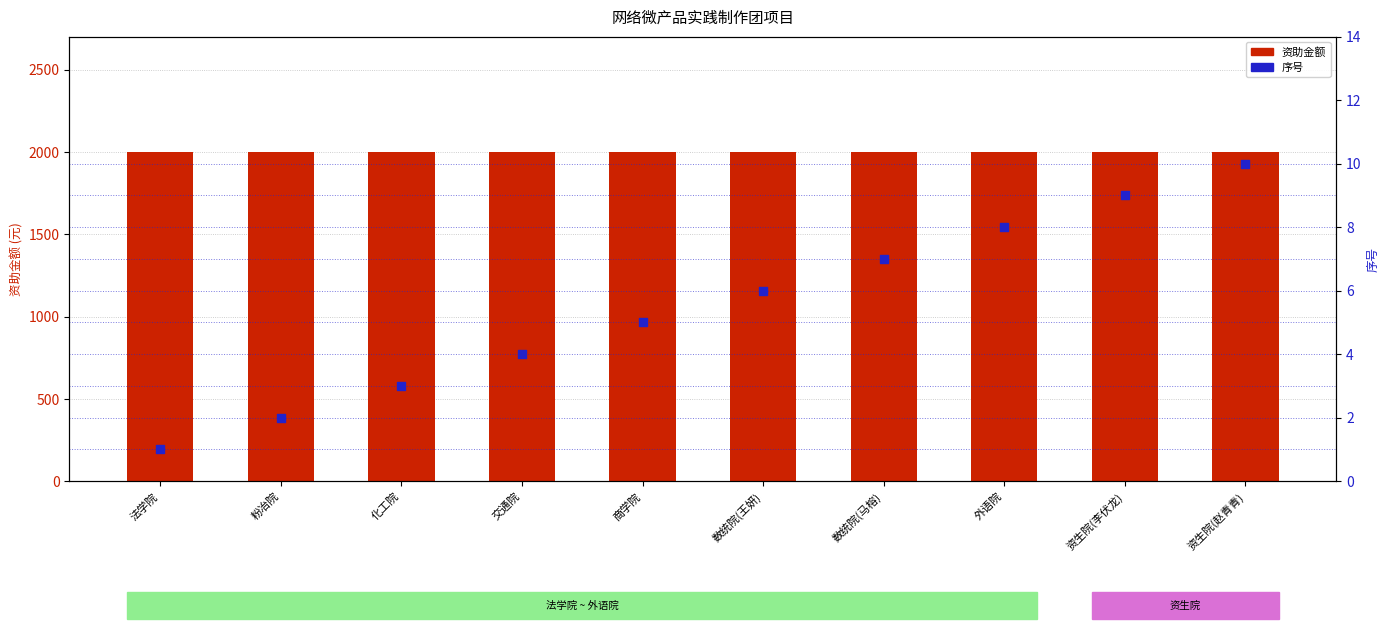

Which series has the largest Y range (max minus min)?

序号